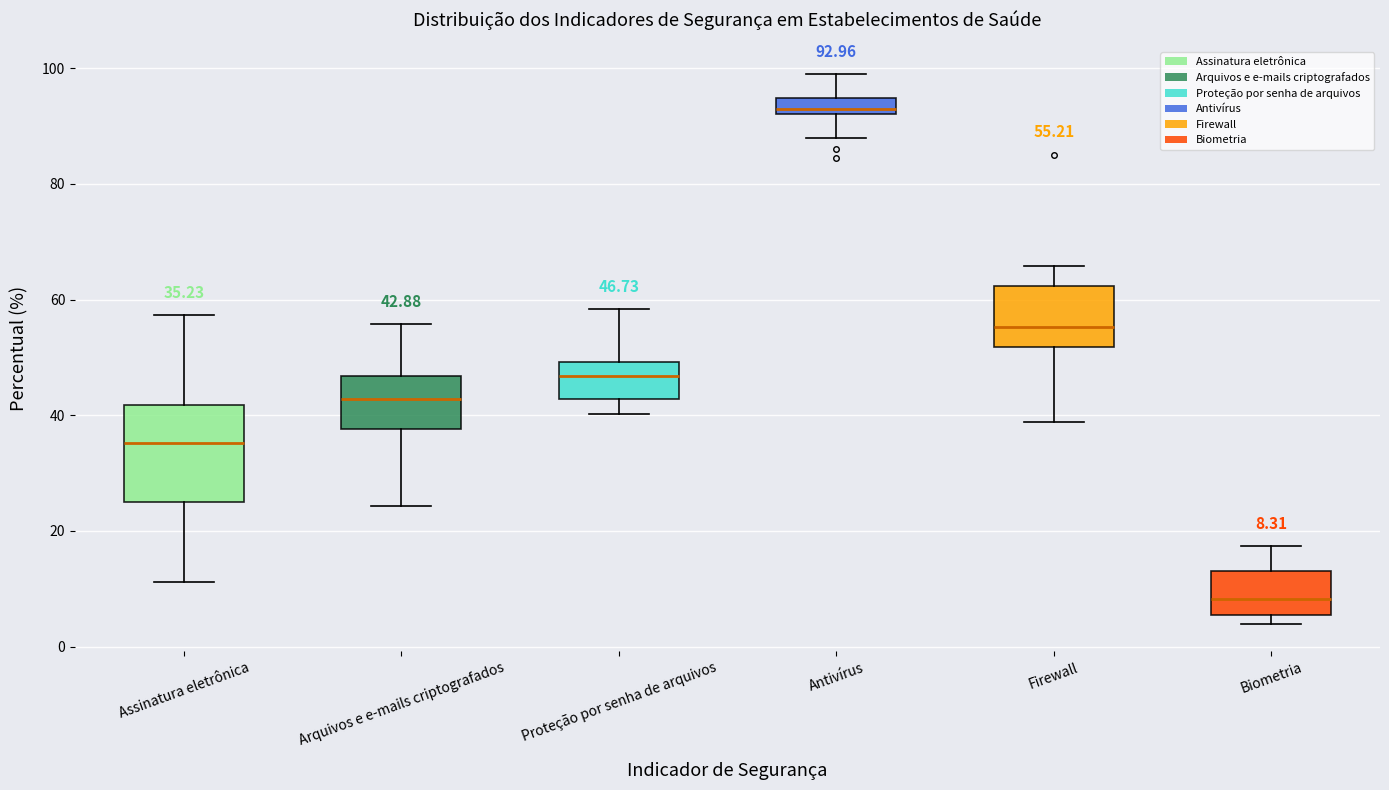

Comparing the boxes themselves (not the whiskers), which one is the tallest?

Assinatura eletrônica